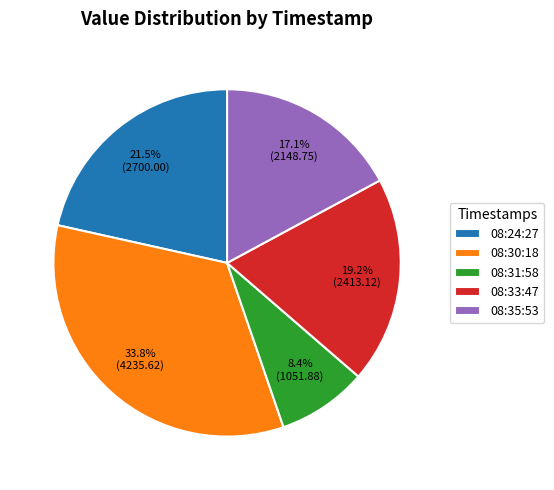

Which slice is the largest?

08:30:18